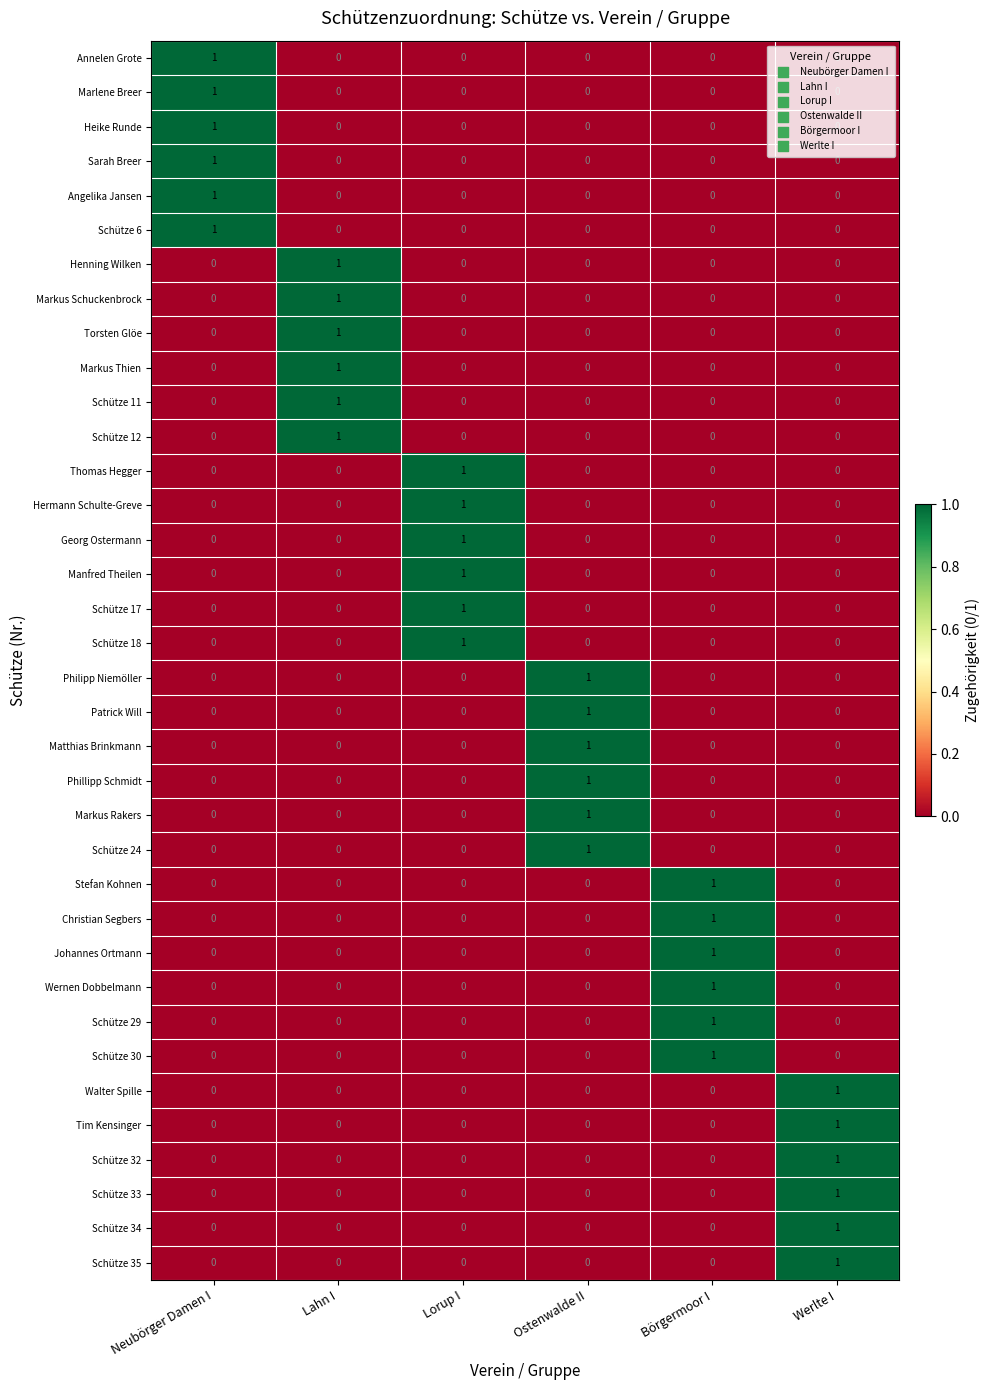

What is the total value across all series at Ostenwalde II?

6